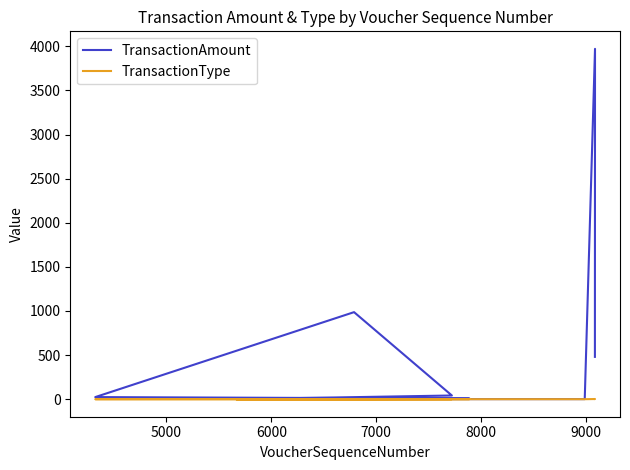

Which series has the largest total across all categories?

TransactionAmount